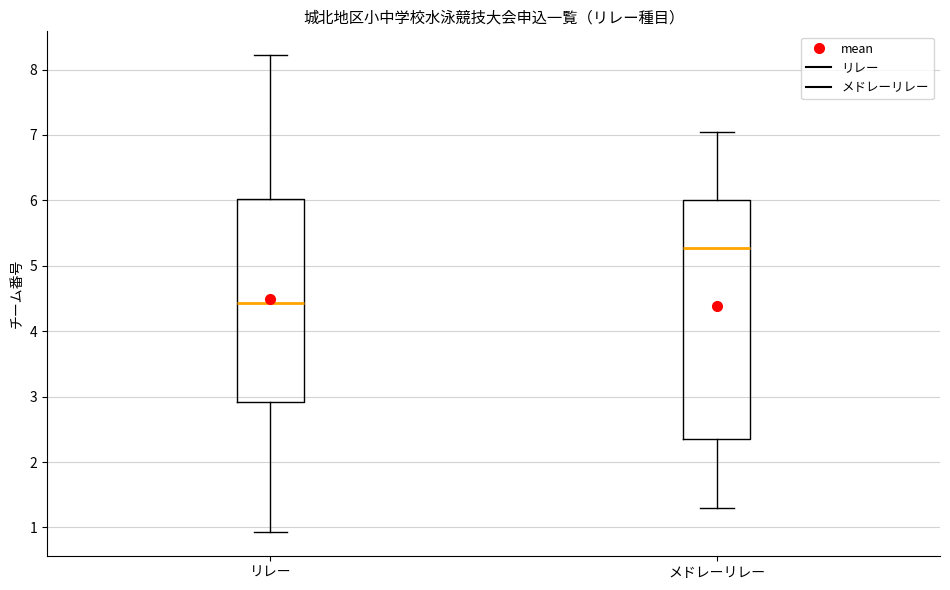

Which box's median line is the highest?

メドレーリレー